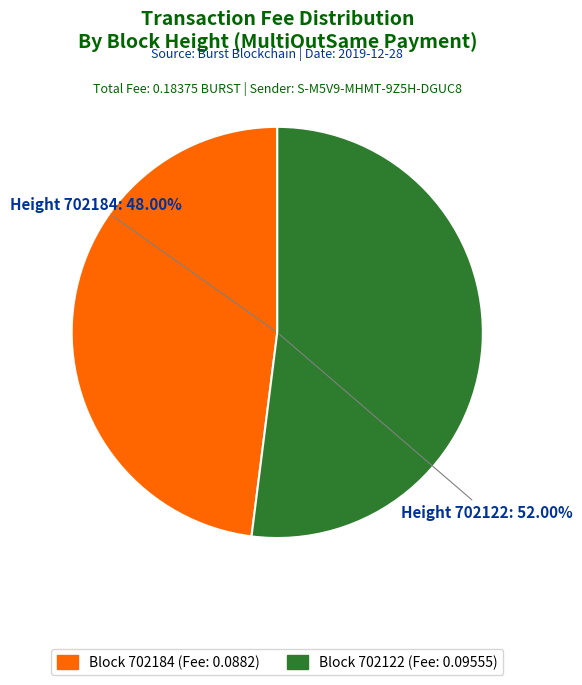

True or false: 702122 accounts for 59% of the total.

False